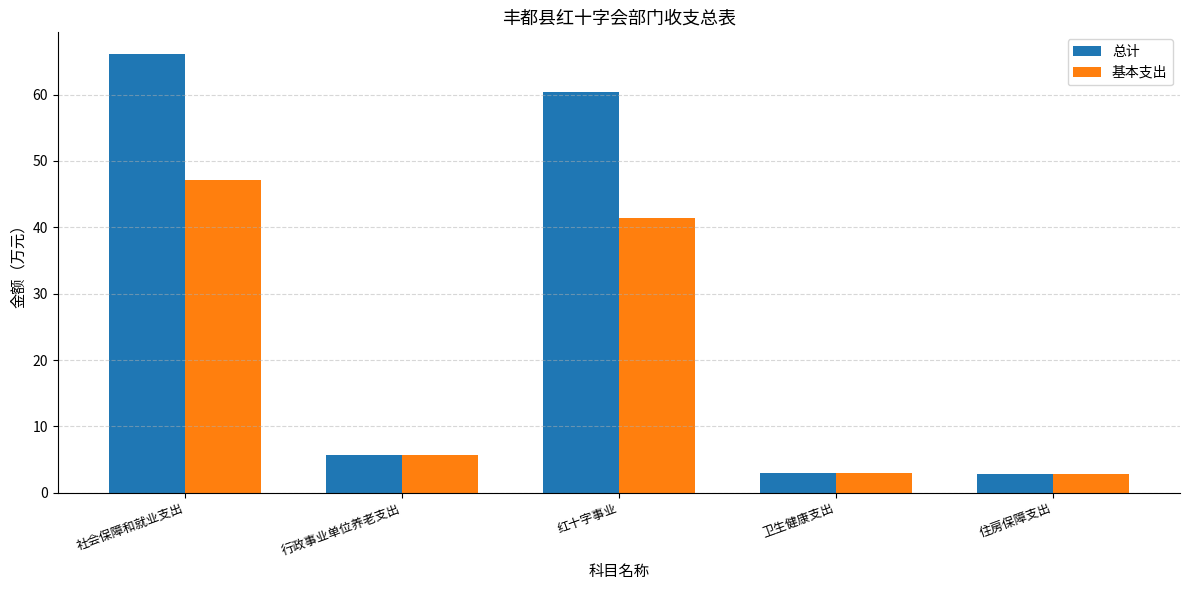

What is the lowest value of the 基本支出 series?

2.9